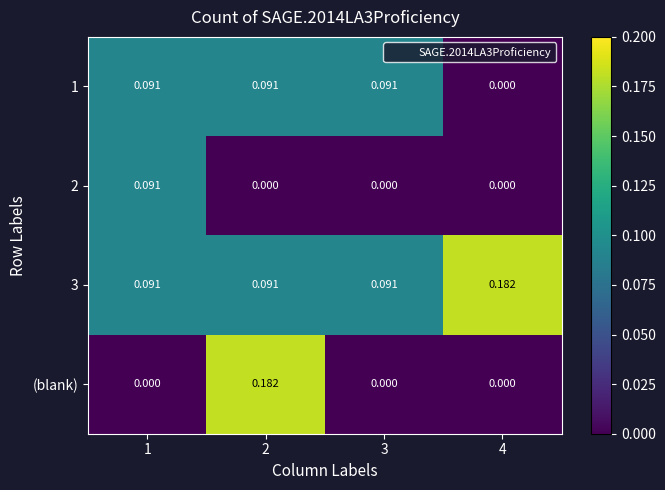

Count the number of data series in this chart.

4